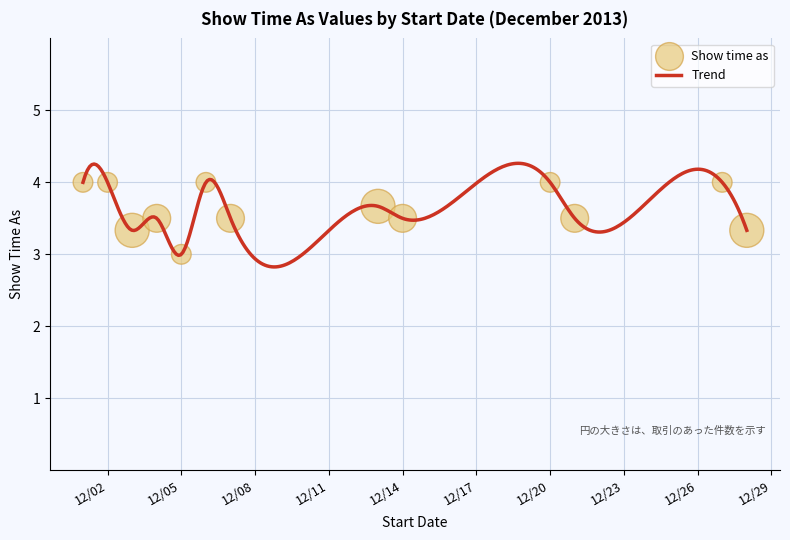

Between 12/4/2013 and 12/27/2013, which is larger?

12/27/2013